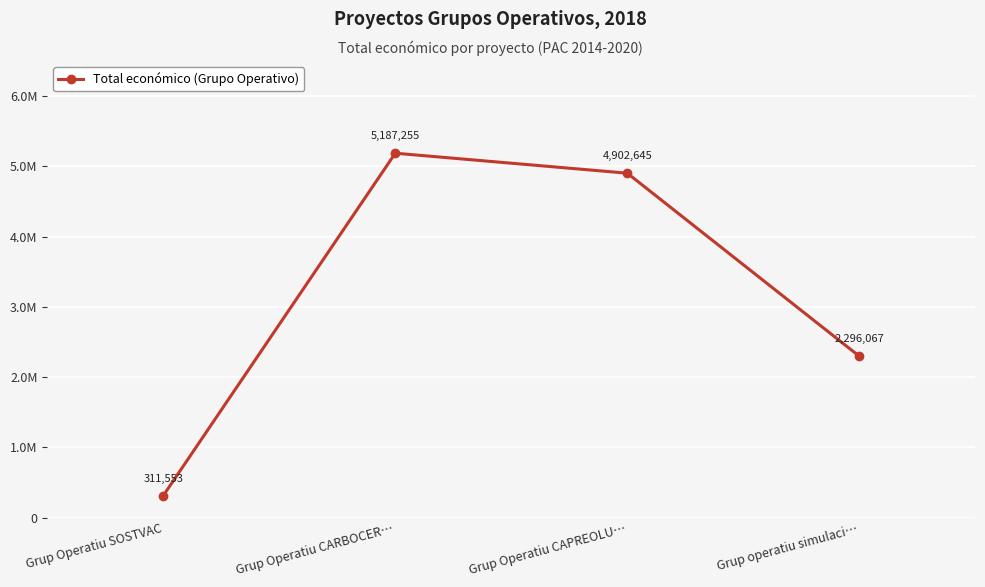

How many interior local peaks (higher than both neighbors) does the data have?

1